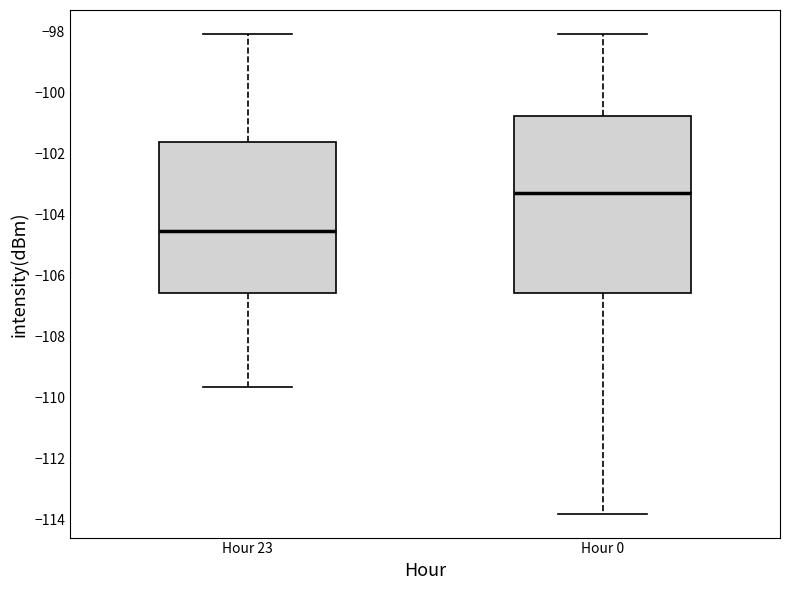

Reading left to right, read every box against the y-axis: the position of its median line, the range the box covers, and the ends of its whiskers. The values are not printed on the chart, so give them approximately, as read against the axis.

Hour 23: median -104.6, box -106.6 to -101.6, whiskers -109.6 to -98.0
Hour 0: median -103.4, box -106.6 to -100.8, whiskers -113.8 to -98.0